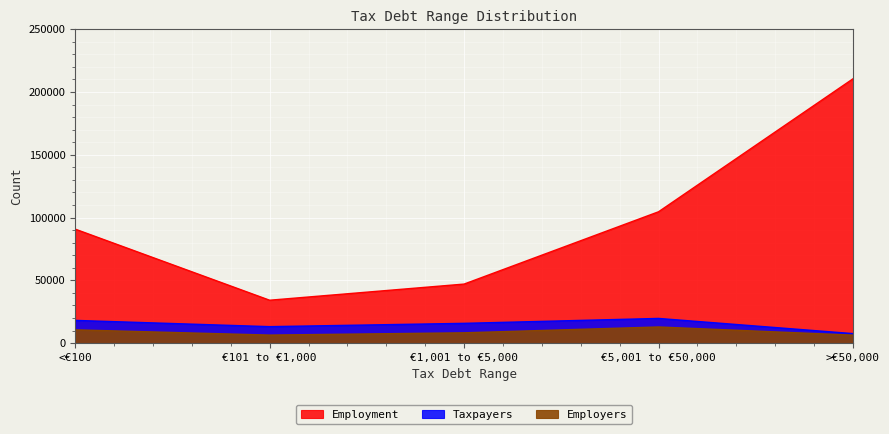

What is the maximum value shown in the chart?

210507